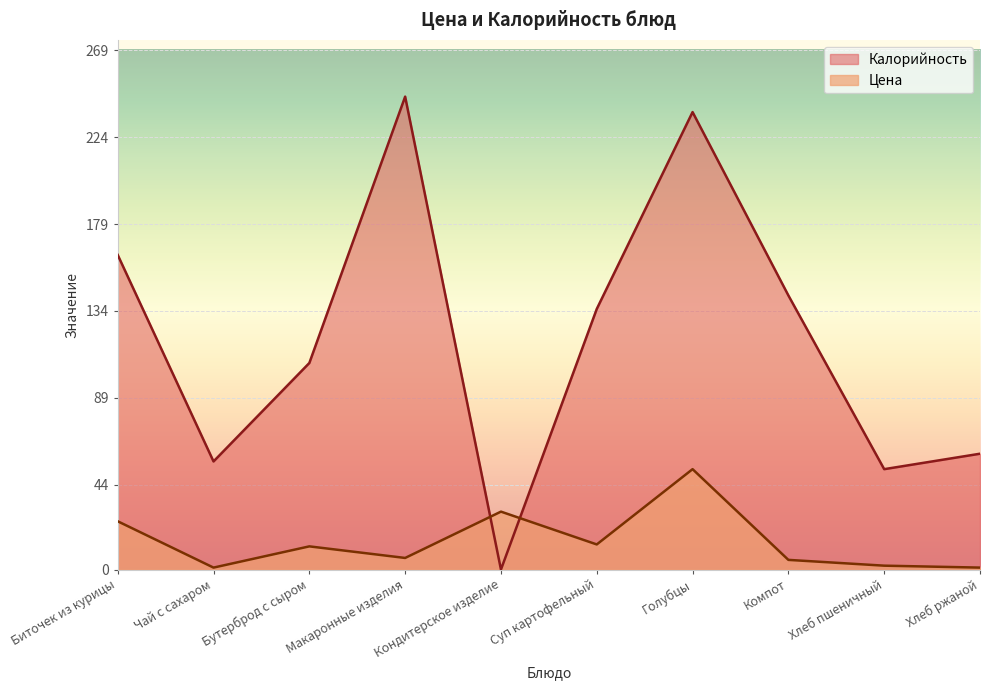

Where is the first local minimum for Калорийность?

Чай с сахаром